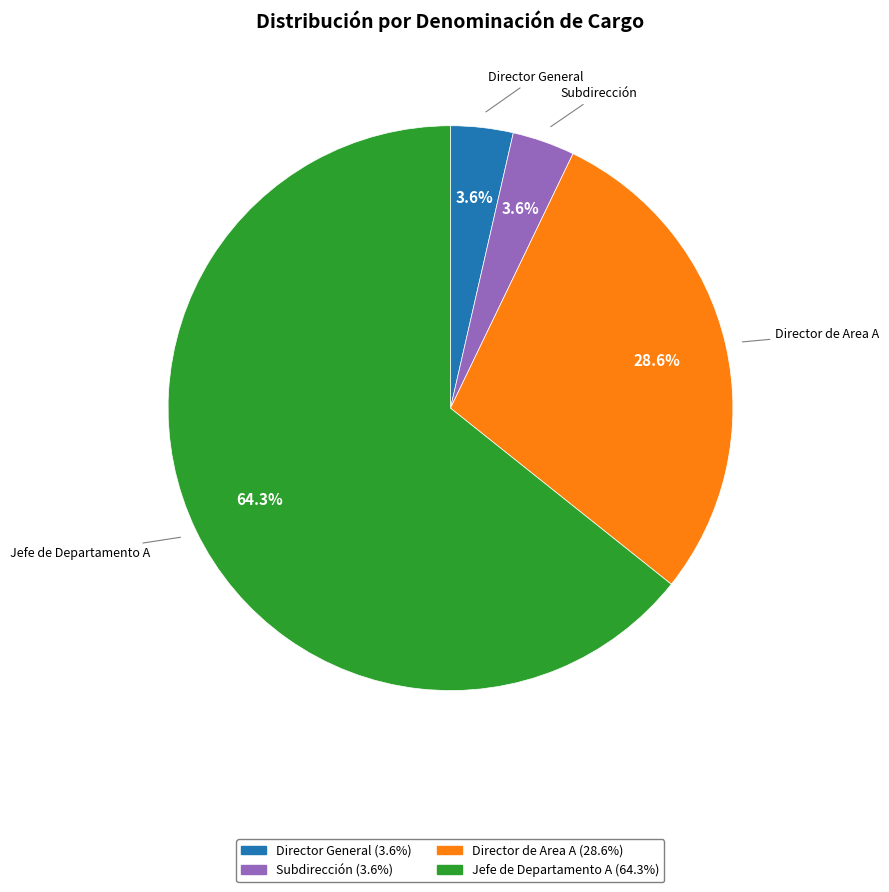

To the nearest percent, what is the difference between the Subdirección and Director de Area A slice percentages?

25%